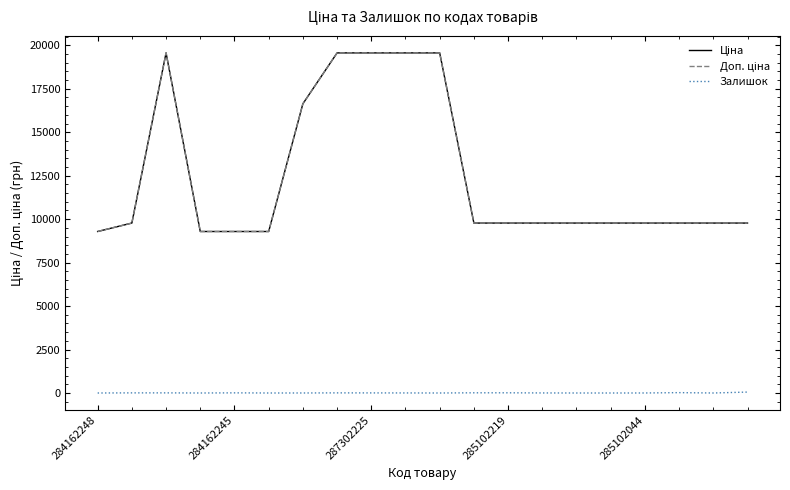

How many lines are shown in the chart?

3